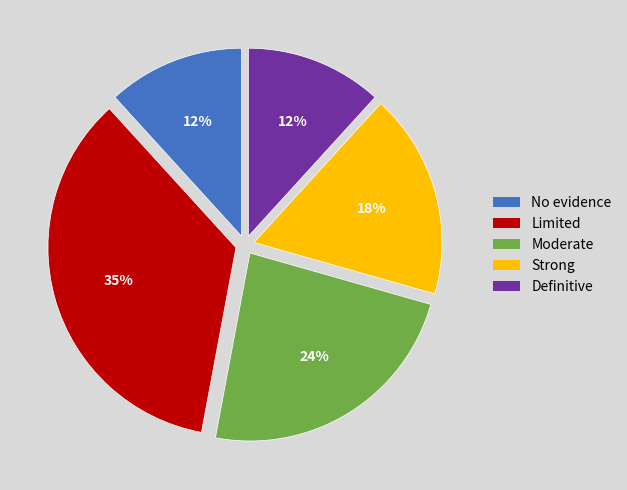

Is there any slice that represents more than half of the pie?

No